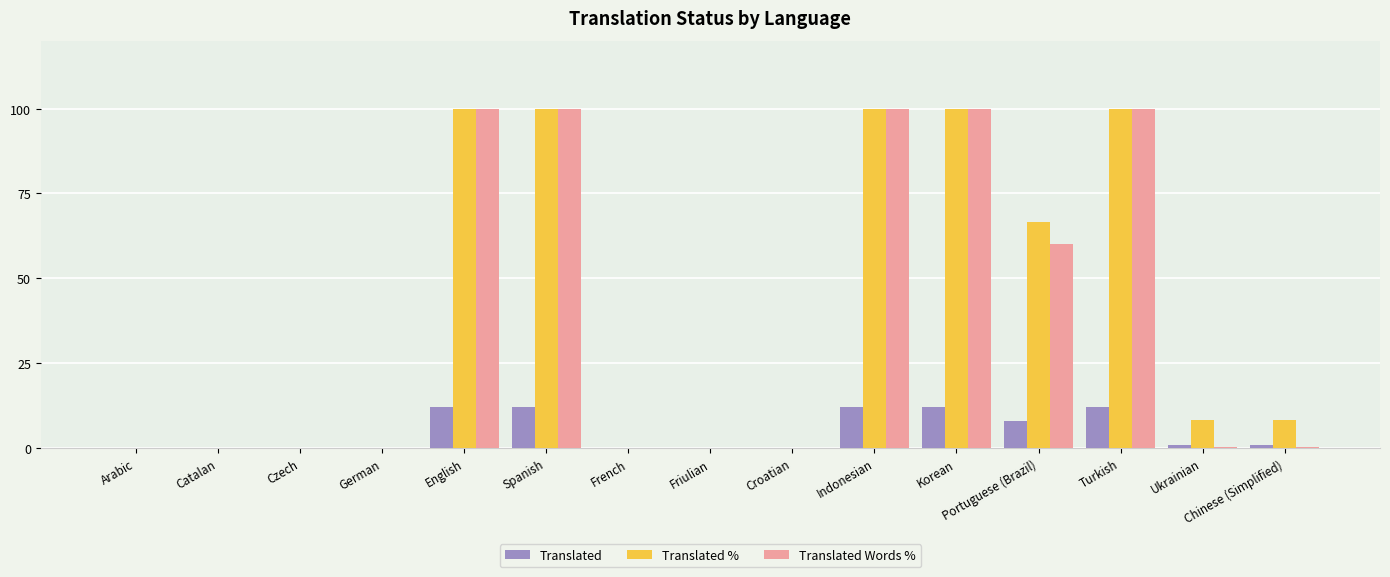

Count the number of categories in the chart.

15